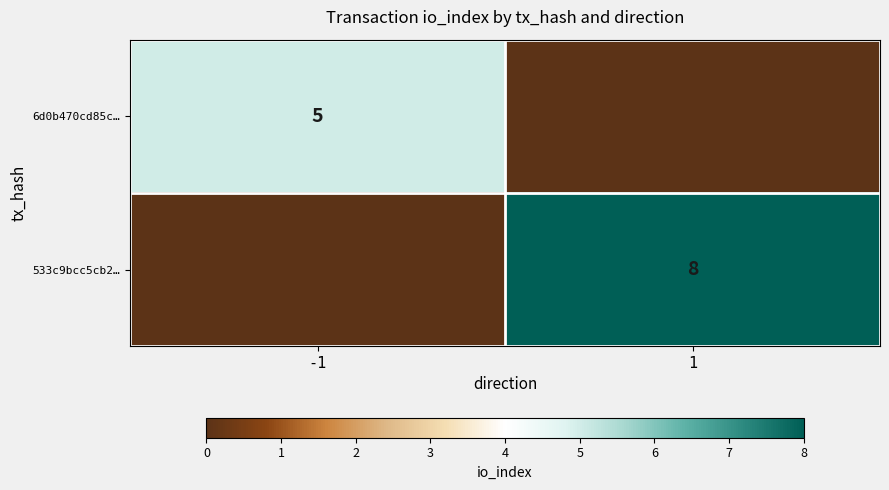

Which category has the highest value across all series?

1